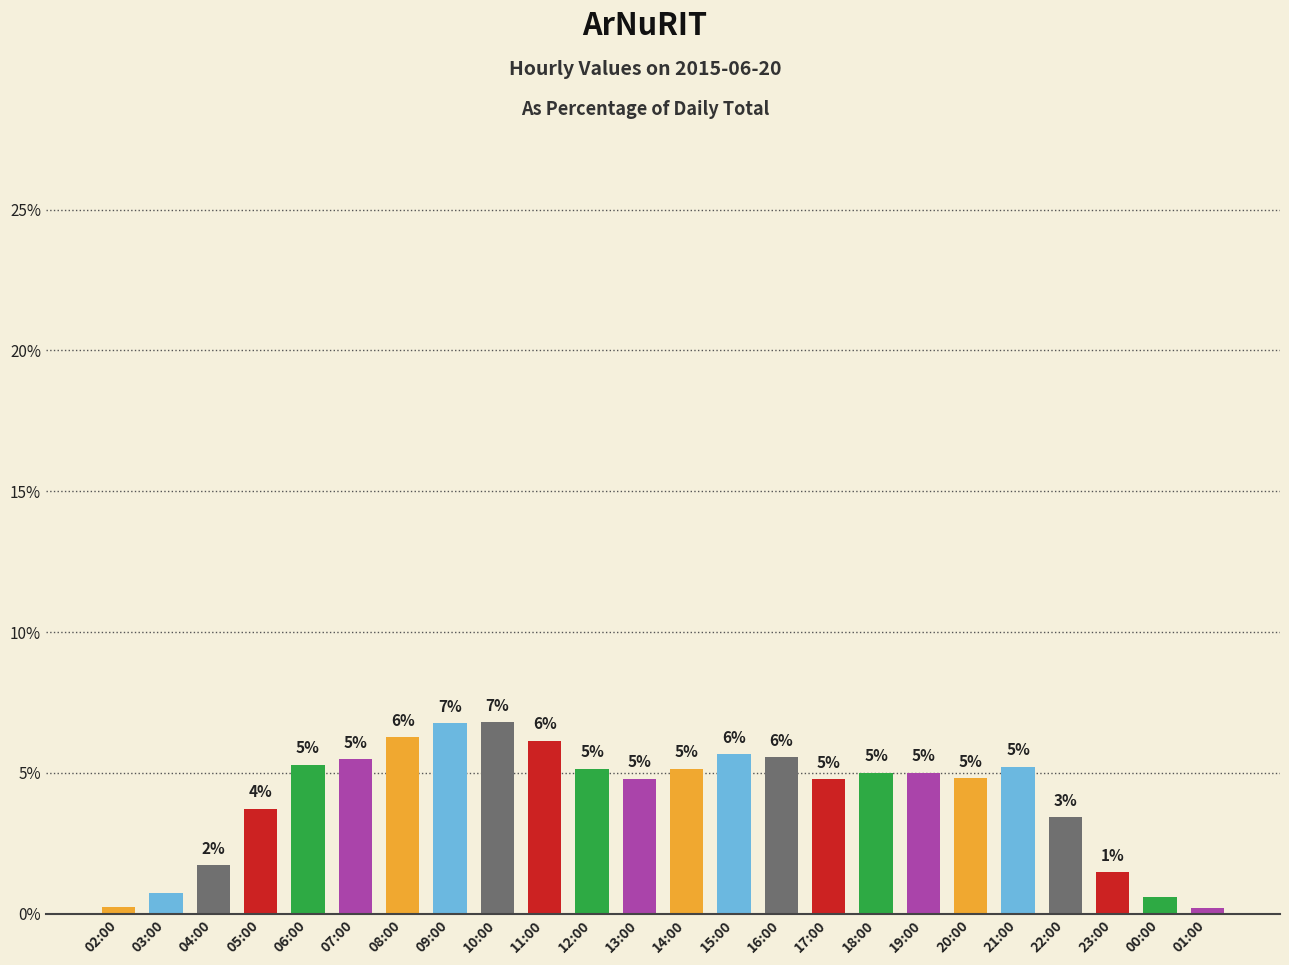

What is the difference between the maximum and minimum values?

6.6